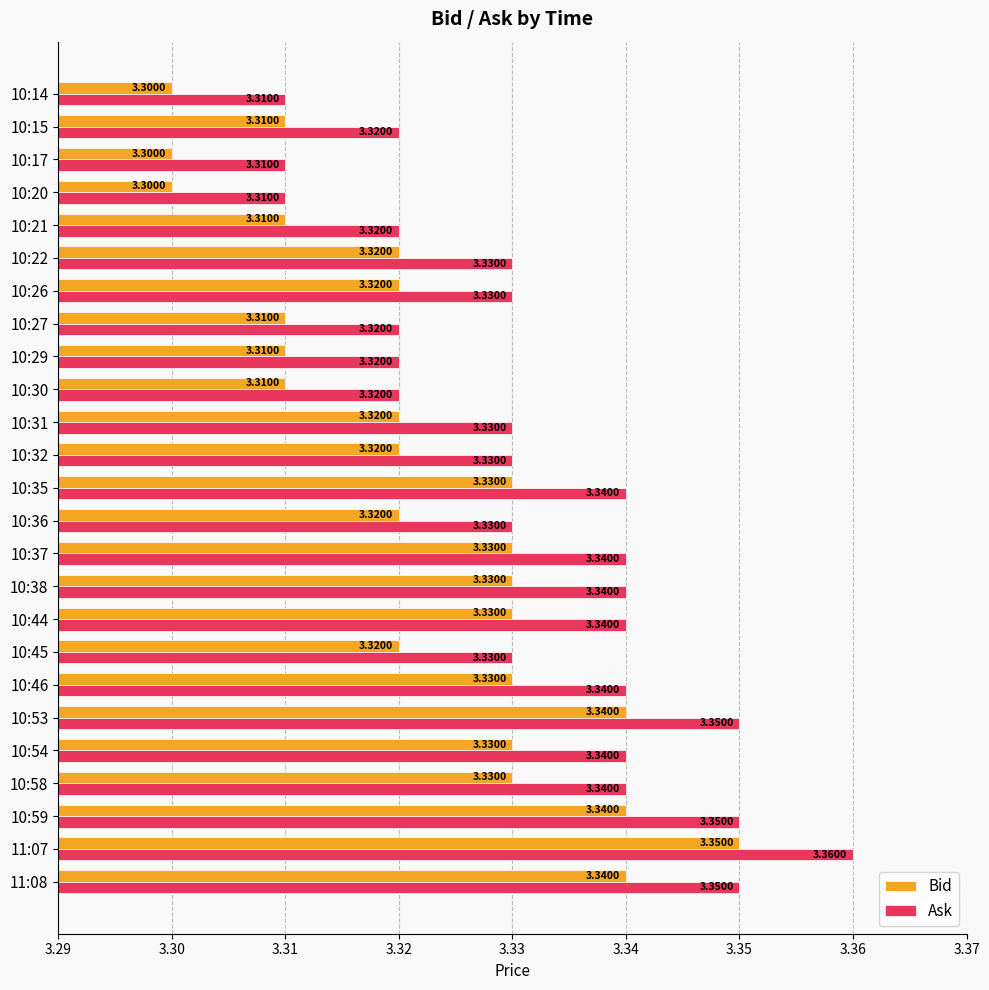

What is the total value across all series at 10:22?

6.7